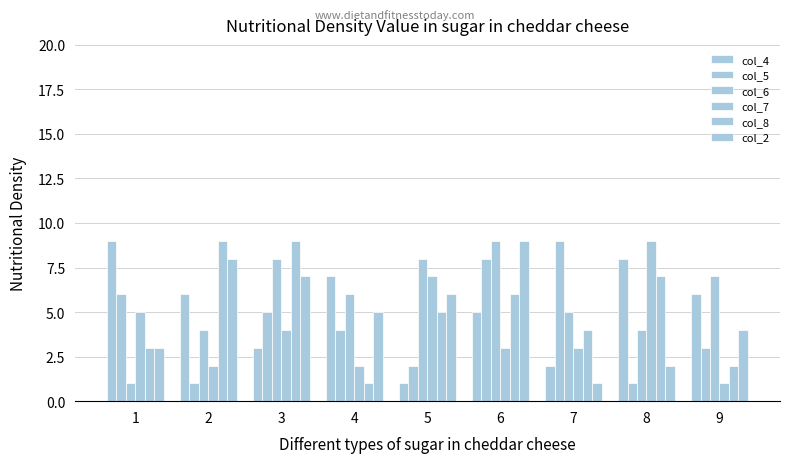

Reading right to left, list all the values displayed in this chart.

col_4: 9=6	8=8	7=2	6=5	5=1	4=7	3=3	2=6	1=9
col_5: 9=3	8=1	7=9	6=8	5=2	4=4	3=5	2=1	1=6
col_6: 9=7	8=4	7=5	6=9	5=8	4=6	3=8	2=4	1=1
col_7: 9=1	8=9	7=3	6=3	5=7	4=2	3=4	2=2	1=5
col_8: 9=2	8=7	7=4	6=6	5=5	4=1	3=9	2=9	1=3
col_2: 9=4	8=2	7=1	6=9	5=6	4=5	3=7	2=8	1=3